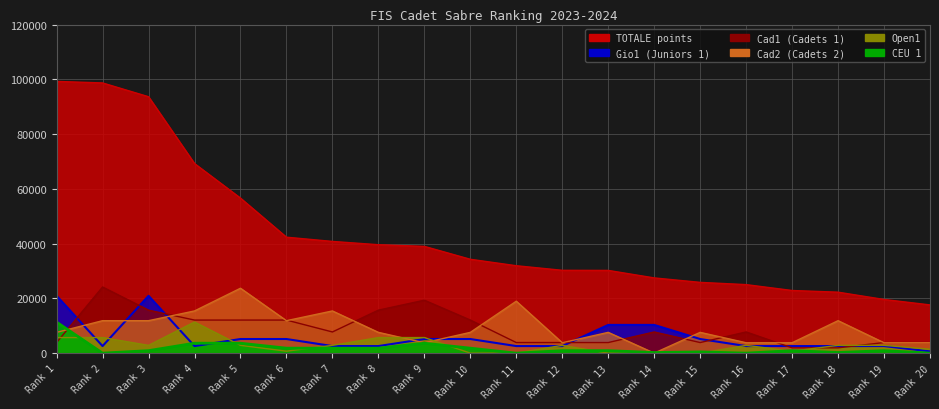

Reading left to right, transcribe all the data shown in this chart.

Cad1: 3864.0	24150.0	15697.5	12075.0	12075.0	12075.0	7728.0	15697.5	19320.0	12075.0	3864.0	3864.0	3864.0	7728.0	3864.0	7728.0	1932.0	1932.0	3864.0	3864.0
Cad2: 7584.0	11850.0	11850.0	15405.0	23700.0	11850.0	15405.0	7584.0	3792.0	7584.0	18960.0	3792.0	7584.0	0.0	7584.0	3792.0	3792.0	11850.0	3792.0	3792.0
Gio1: 20930.0	2576.0	20930.0	2576.0	5152.0	5152.0	2576.0	2576.0	5152.0	5152.0	2576.0	2576.0	10304.0	10304.0	5152.0	2576.0	2576.0	2576.0	2576.0	644.0
Open1: 5684.8	5684.8	2842.4	11369.6	2842.4	710.6	2842.4	5684.8	5684.8	0.0	0.0	2842.4	0.0	0.0	0.0	2842.4	710.6	2842.4	2842.4	1421.3
CEU1: 11325.0	0.0	906.1	3624.0	3624.0	1812.0	1812.0	1812.0	3624.0	1812.0	0.0	906.0	906.0	226.6	453.1	0.0	906.0	226.5	906.0	0.0
TOTALE: 99238.8	98674.8	93643.4	69237.6	56617.9	42342.7	40795.5	39592.0	38988.9	34275.9	31920.0	30247.3	30208.0	27473.5	25840.9	25020.0	22873.7	22260.6	19594.5	17609.7